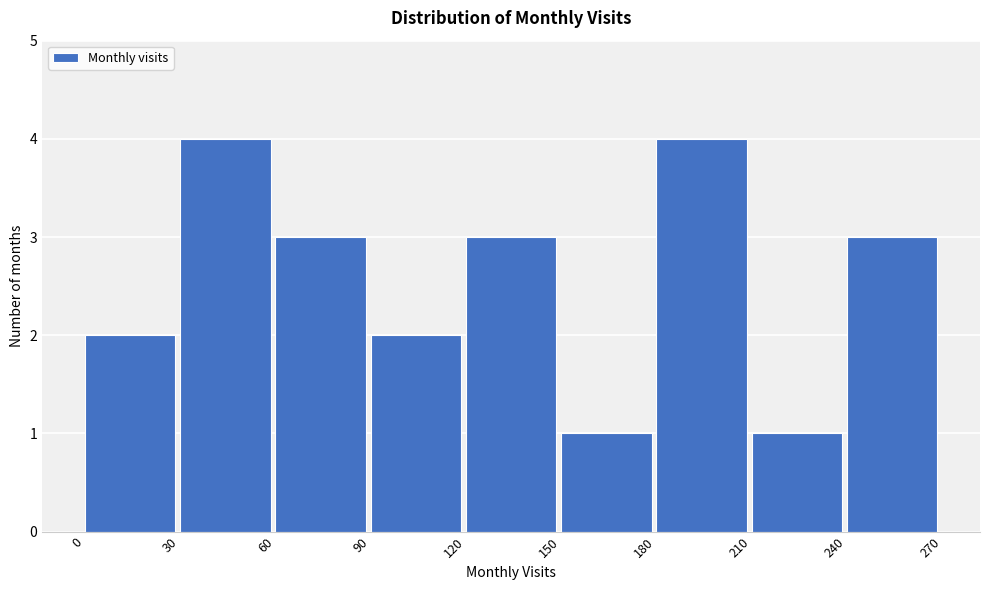

What is the height of the bar covering 120 to 150 on the x-axis? The values are not printed on the chart, so give them approximately, as read against the axis.

3